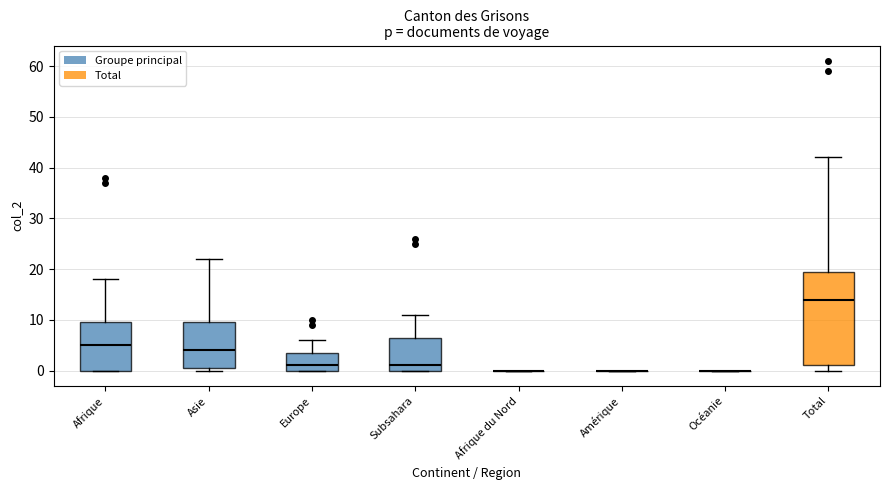

Reading left to right, transcribe this box plot: for each box, give where its median line is, the range the box spans, and where its two whiskers end, as read against the y-axis. The values are not printed on the chart, so give them approximately, as read against the axis.

Afrique: median 5, box 0 to 10, whiskers 0 to 18
Asie: median 4, box 1 to 10, whiskers 0 to 22
Europe: median 1, box 0 to 4, whiskers 0 to 6
Subsahara: median 1, box 0 to 7, whiskers 0 to 11
Afrique du Nord: box collapsed to a line at 0, whiskers 0 to 0
Amérique: box collapsed to a line at 0, whiskers 0 to 0
Océanie: box collapsed to a line at 0, whiskers 0 to 0
Total: median 14, box 1 to 20, whiskers 0 to 42